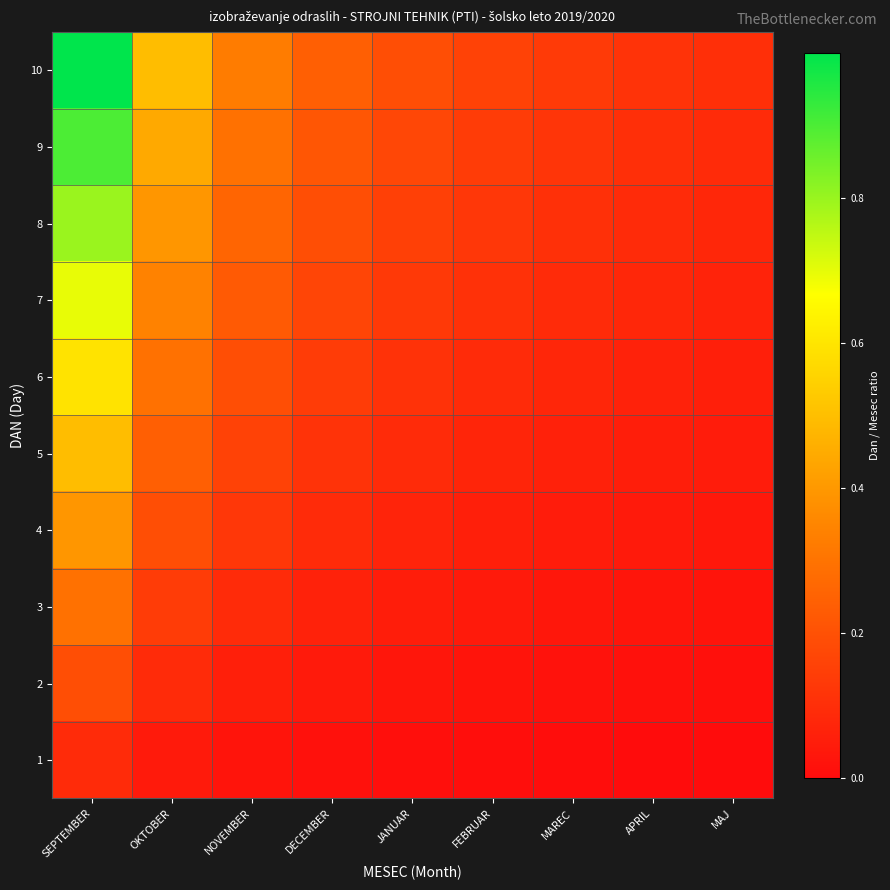

Rank the series at MAJ from lowest to highest value.

1, 2, 3, 4, 5, 6, 7, 8, 9, 10